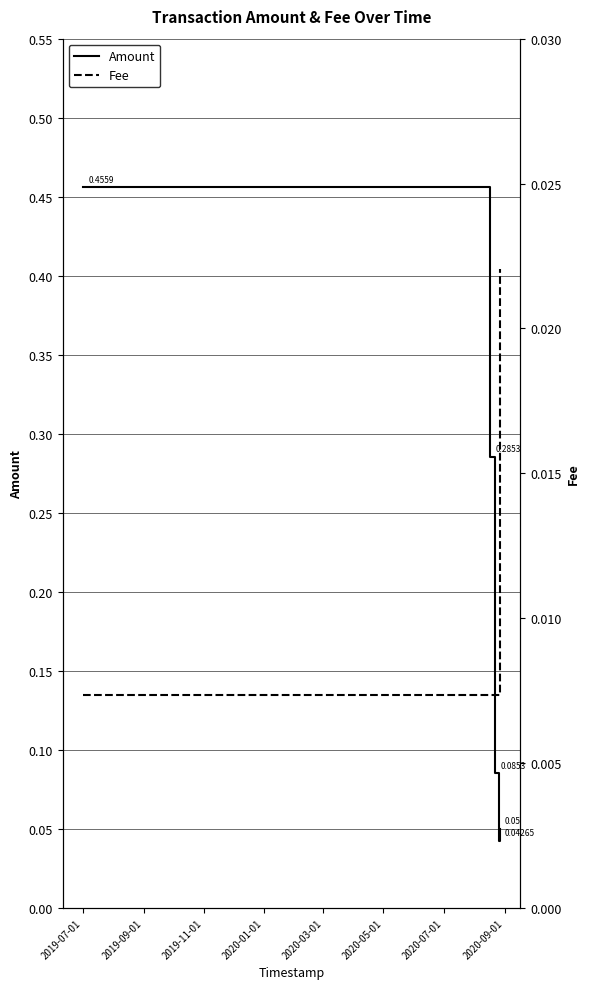

Between 2020-01-01 and 2019-09-01, which is larger?

2019-09-01